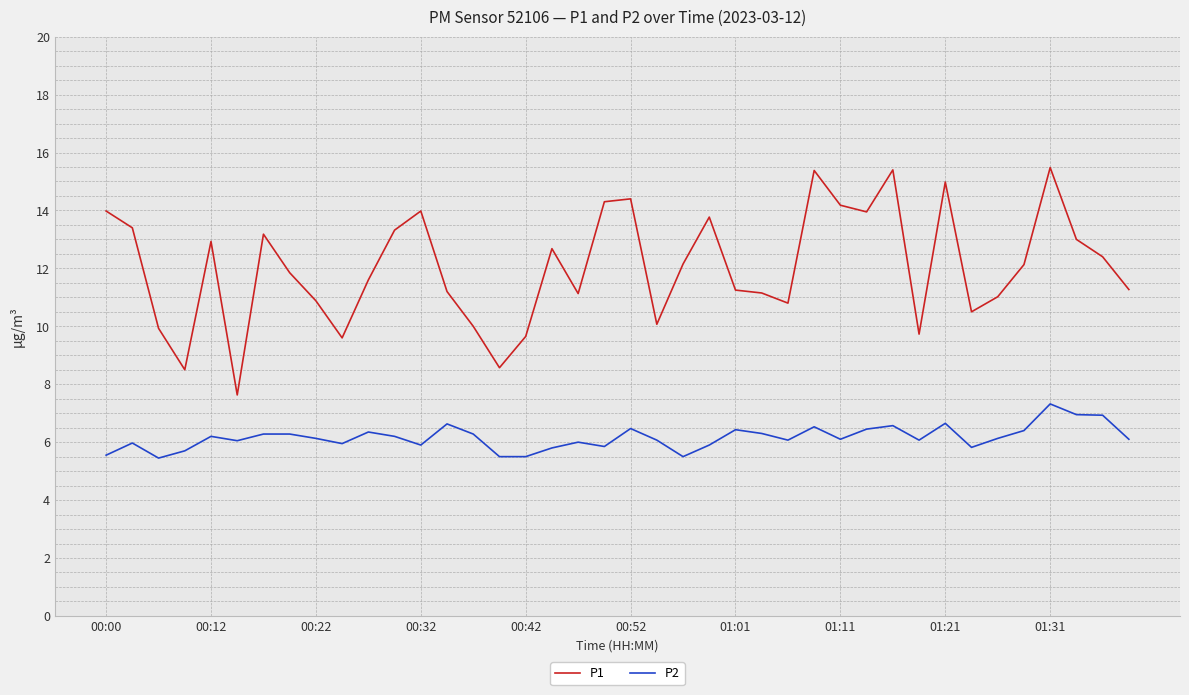

What is the minimum value shown in the chart?

5.5